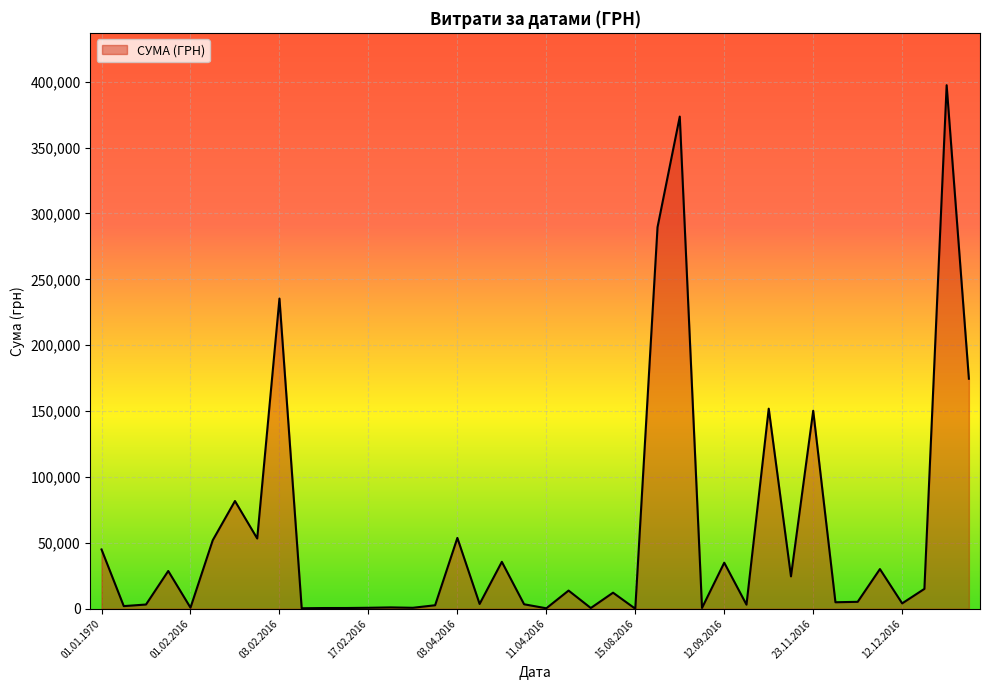

What is the greatest value displayed?

397314.8